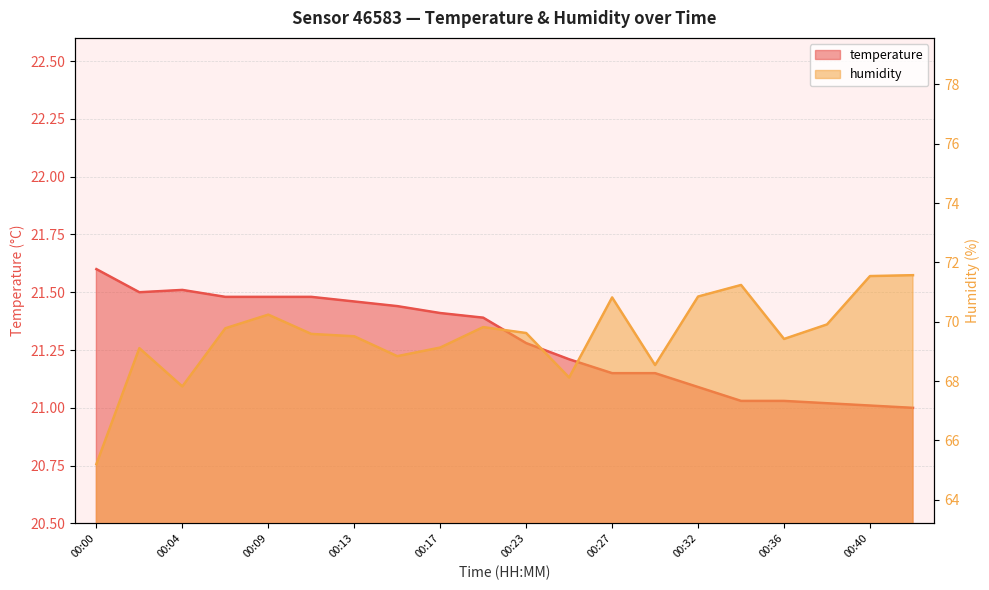

Is it true that temperature equals 21.3 at 00:23?

True